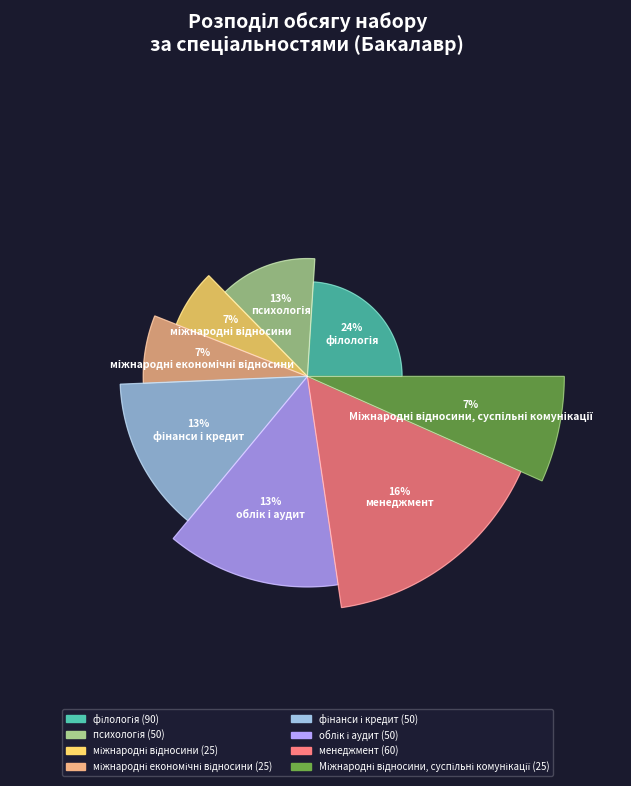

What is the largest slice in the pie chart?

філологія